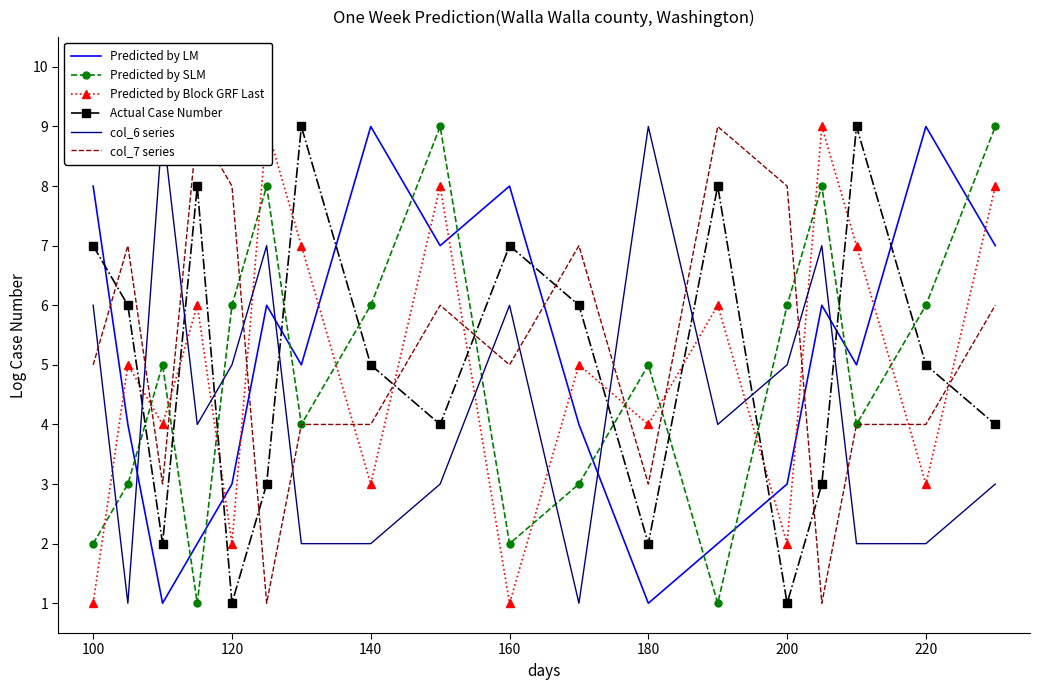

Is it true that Predicted by SLM equals 2 at 220?

False